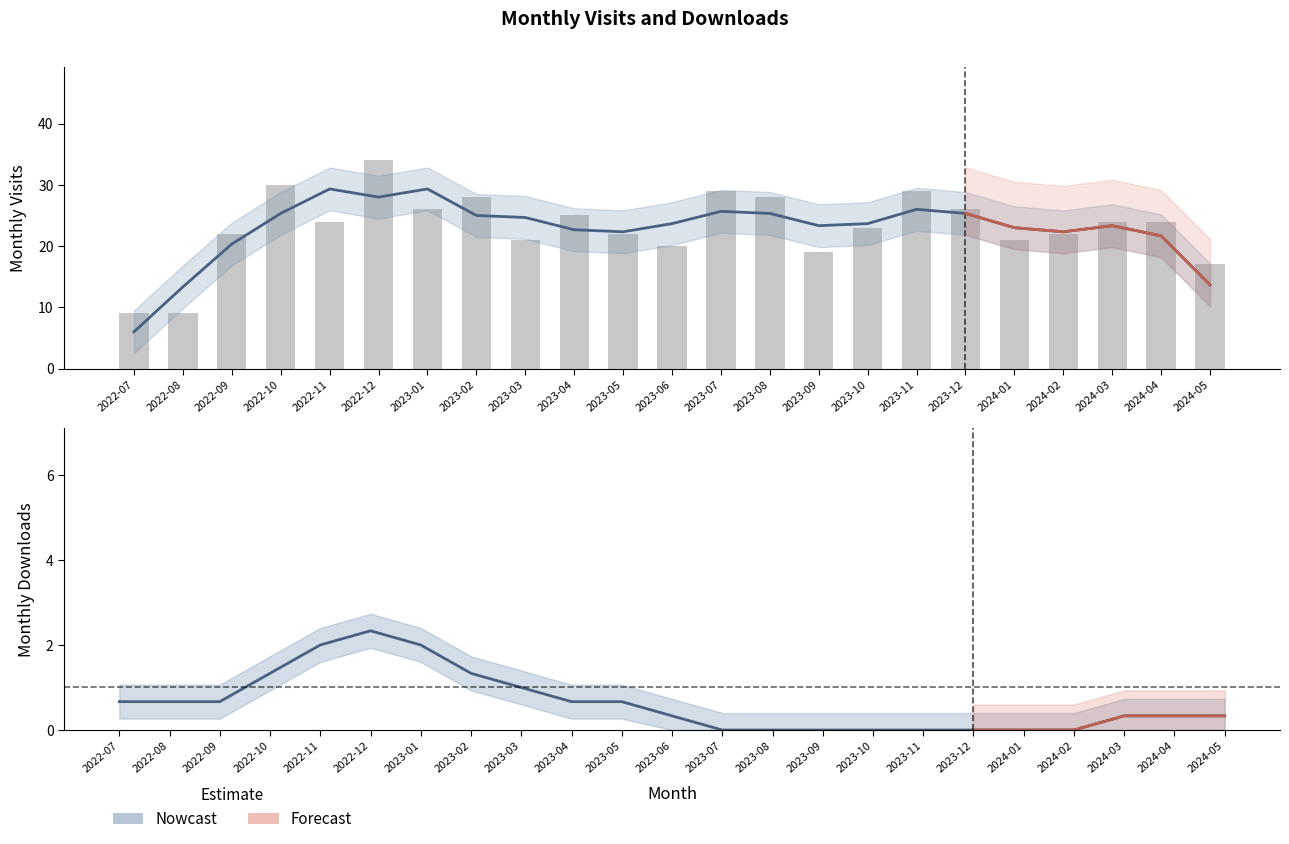

What position from the right is 2023-02?

16